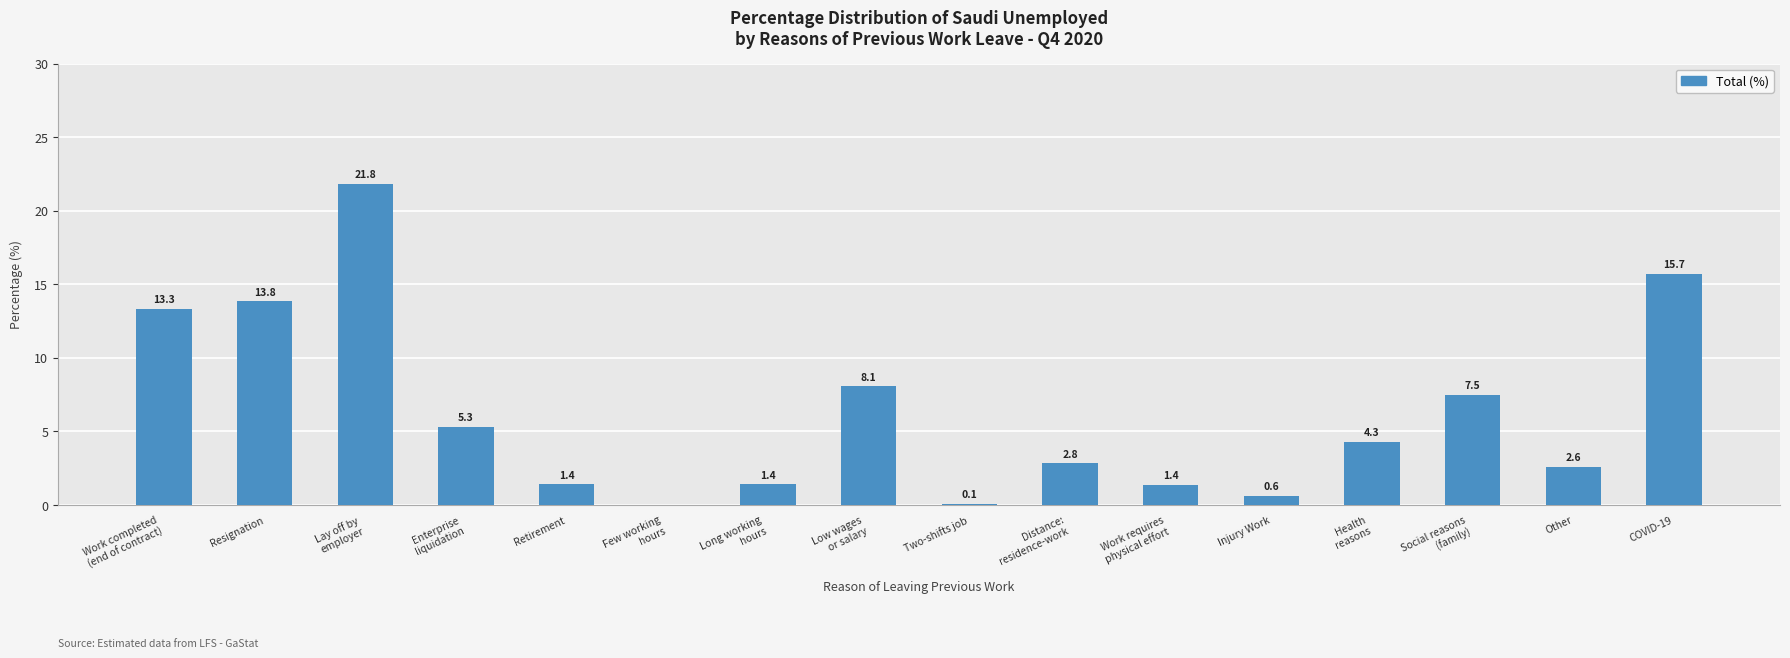

The chart shows a value of 0.6 at Injury Work. True or false?

True